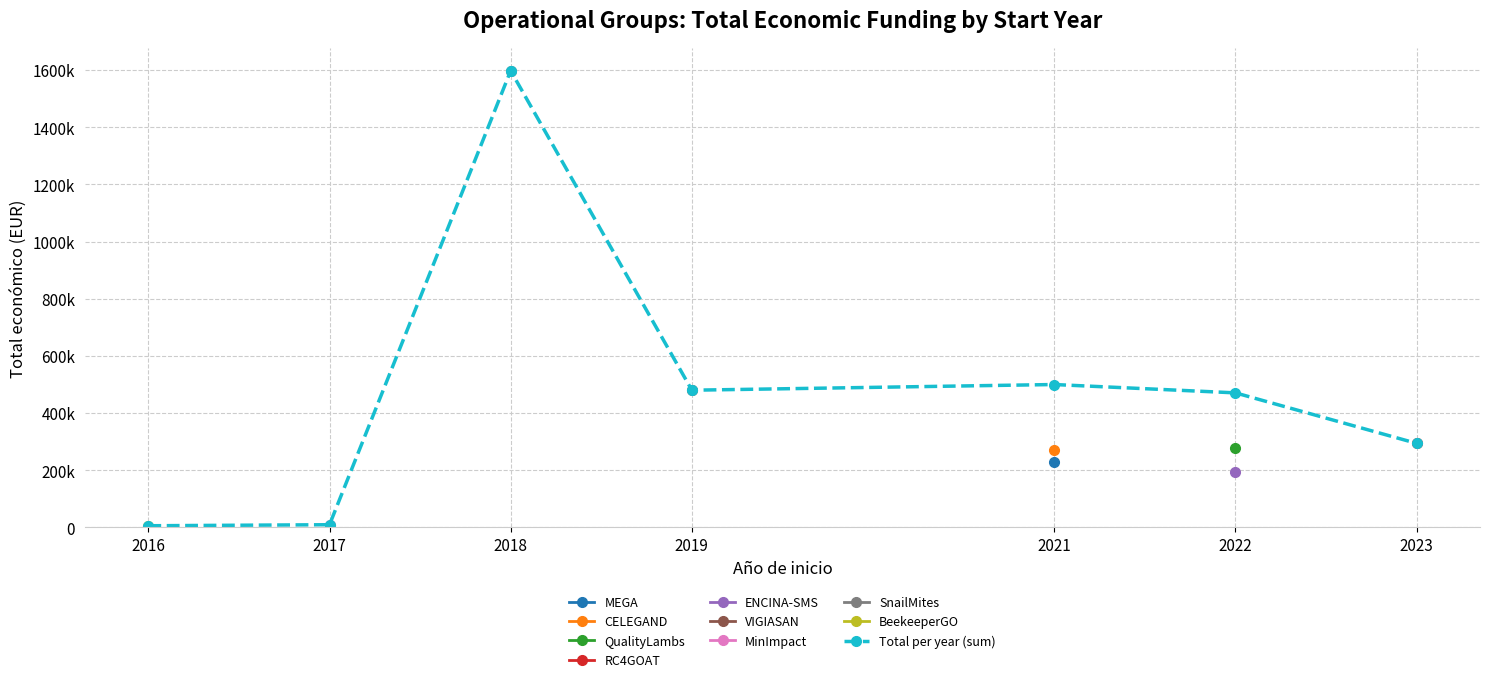

How many interior local valleys (lower than both neighbors) does the data have?

1